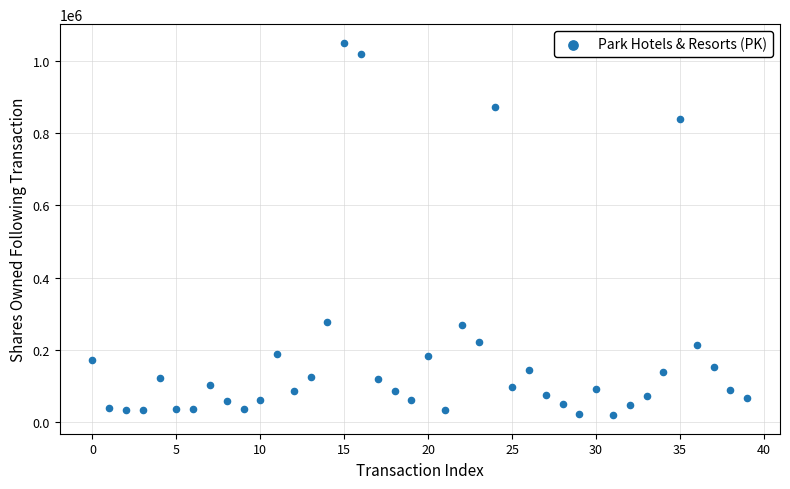

What is the range of Y values (max minus min)?

1031989